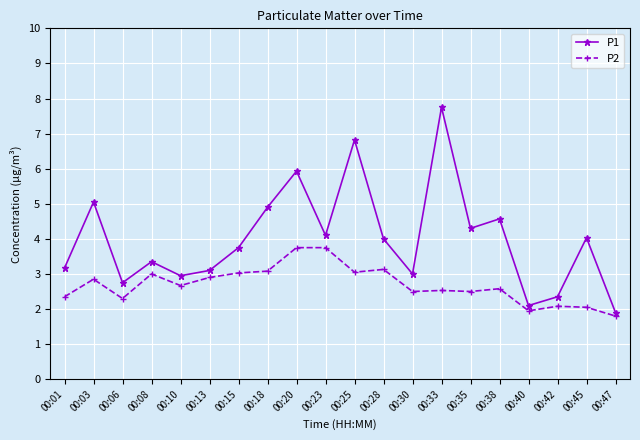

True or false: P1 and P2 intersect in this chart.

False